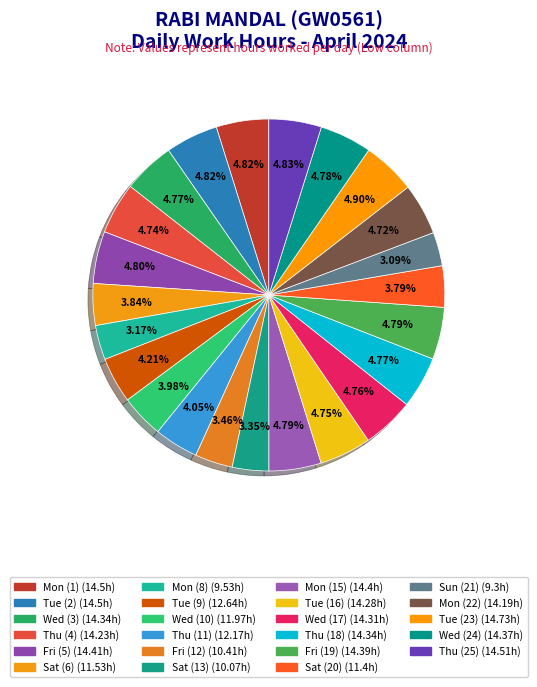

Do Thu (25) and Fri (12) together represent more than half of the pie?

No